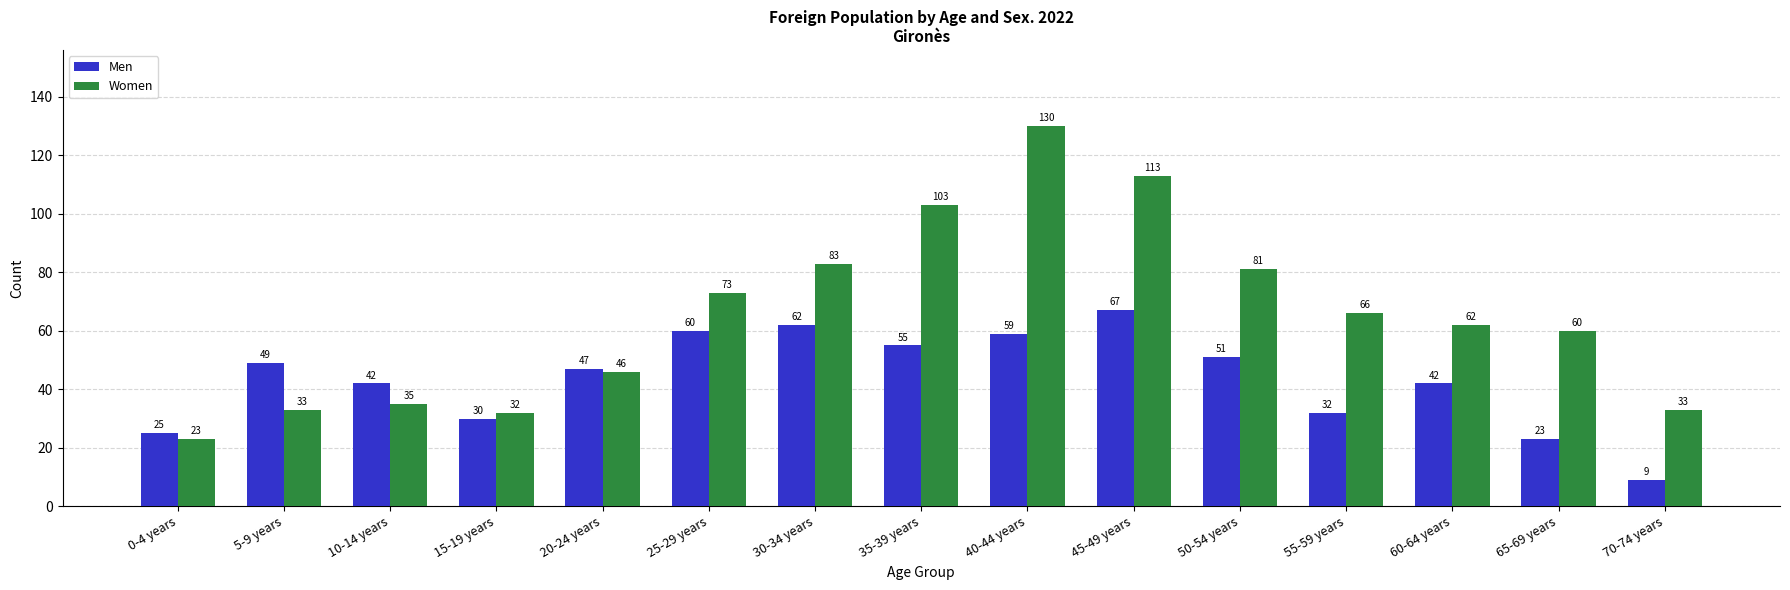

Reading left to right, extract all data points from this chart.

Men: 25	49	42	30	47	60	62	55	59	67	51	32	42	23	9
Women: 23	33	35	32	46	73	83	103	130	113	81	66	62	60	33